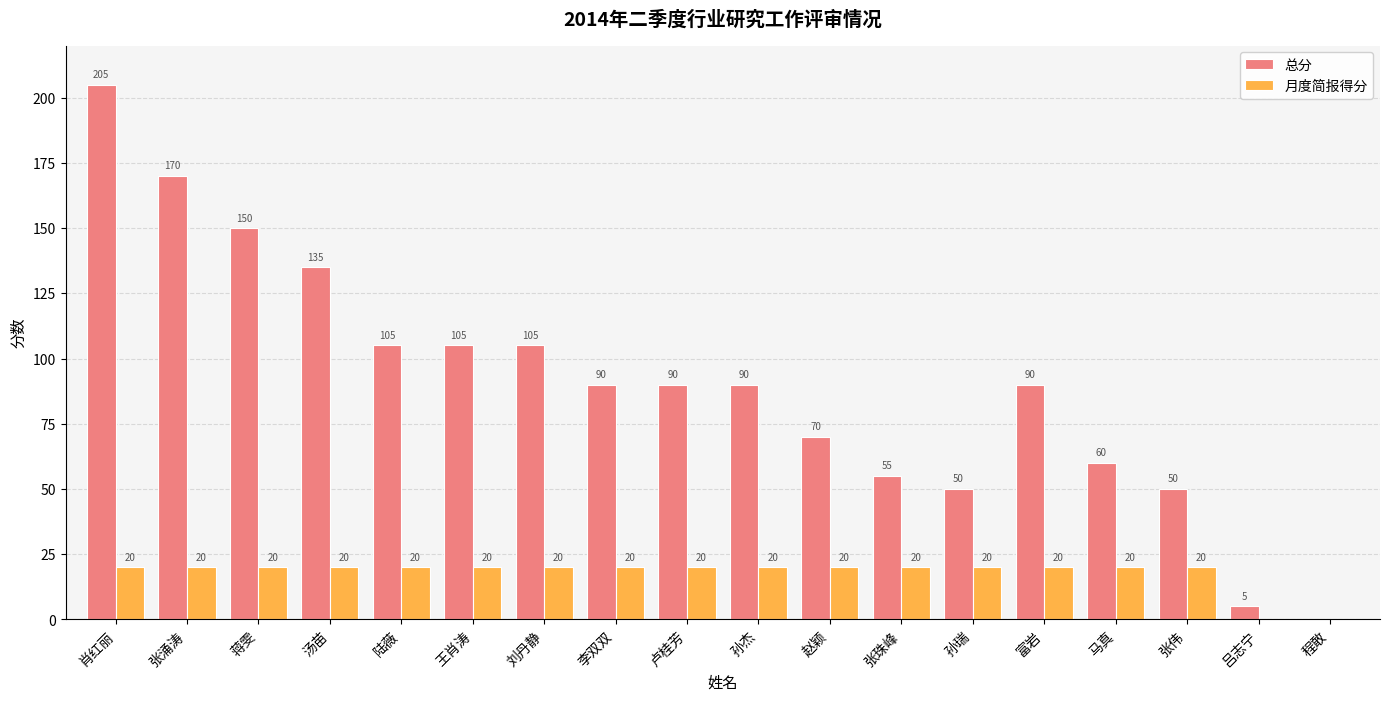

At which label does 总分 first exceed 90?

肖红丽